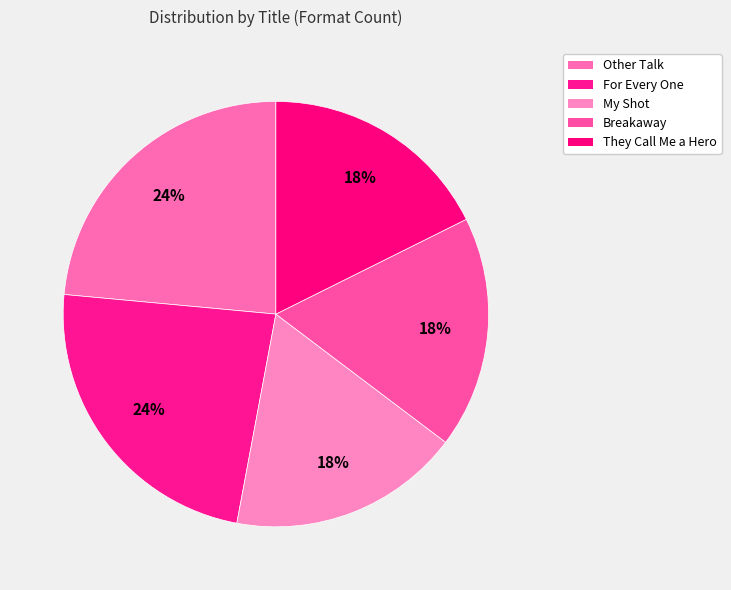

How many slices are in this pie chart?

5